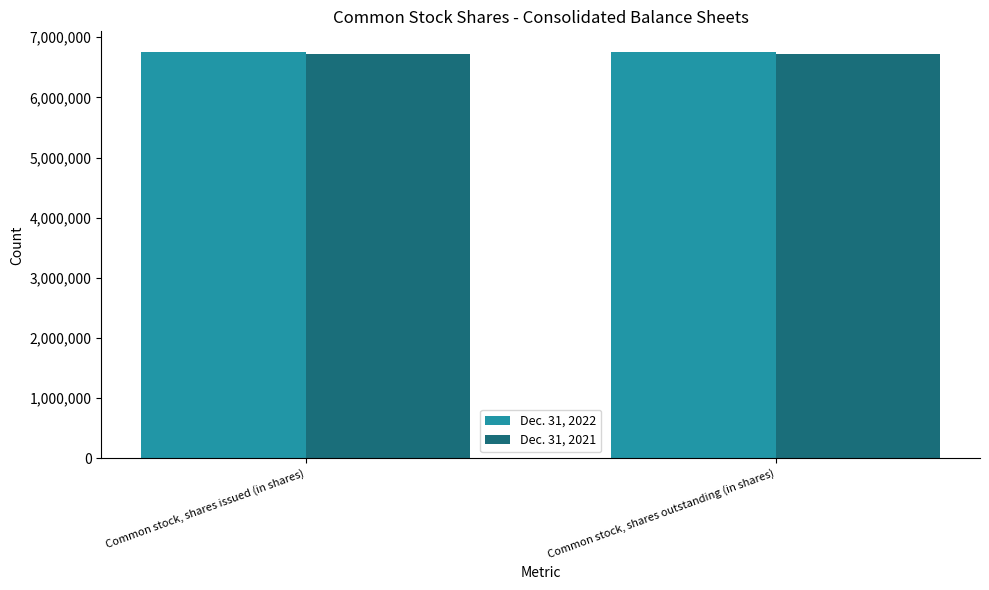

The Dec. 31, 2021 series shows 6723438 at Common stock, shares outstanding (in shares). True or false?

True